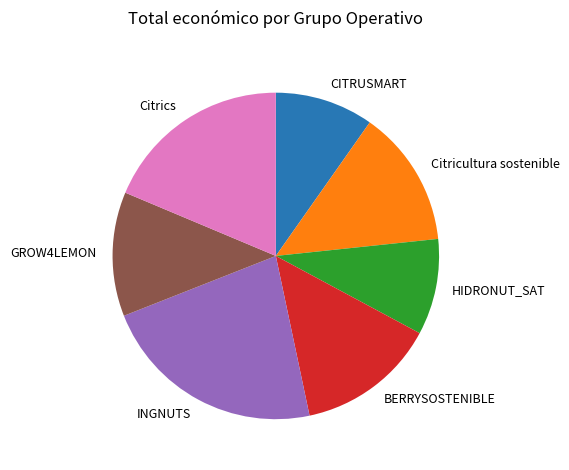

Between Citrics and INGNUTS, which is larger?

INGNUTS